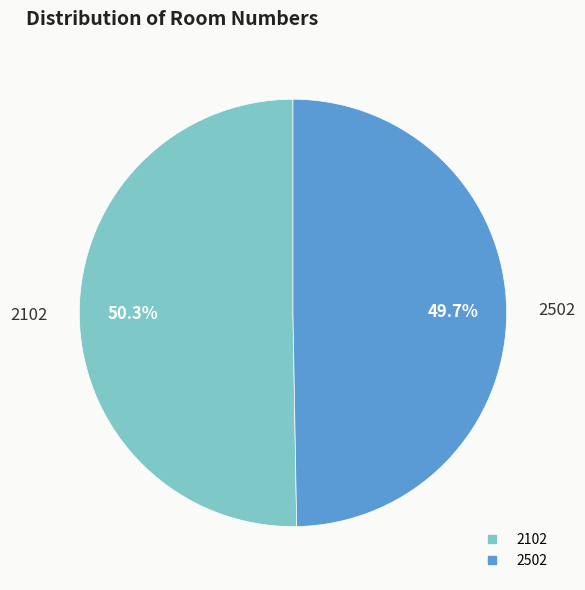

Between 2502 and 2102, which is larger?

2102